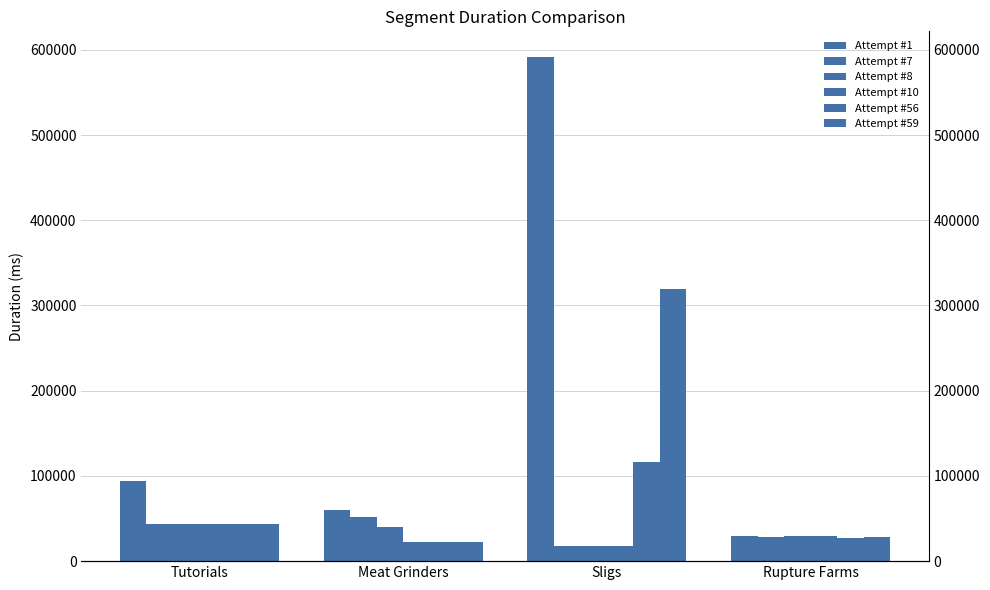

How many categories are shown in the chart?

4